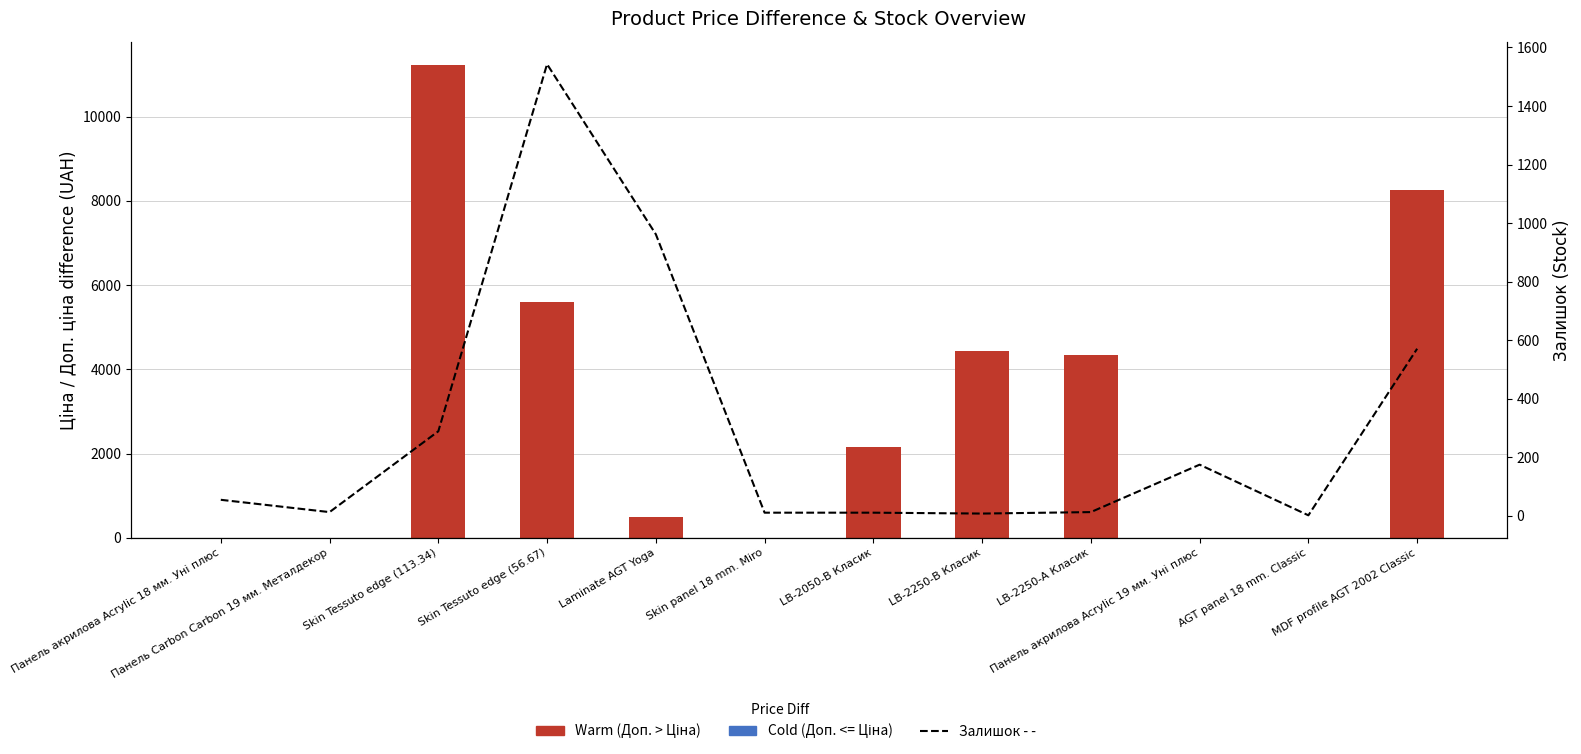

List the labels in order of Cold (Доп. <= Ціна) value, largest first.

Панель акрилова Acrylic 18 мм. Уні плюс, Панель Carbon Carbon 19 мм. Металдекор, Skin Tessuto edge (113.34), Skin Tessuto edge (56.67), Laminate AGT Yoga, Skin panel 18 mm. Miro, LB-2050-В Класик, LB-2250-В Класик, LB-2250-А Класик, Панель акрилова Acrylic 19 мм. Уні плюс, AGT panel 18 mm. Classic, MDF profile AGT 2002 Classic